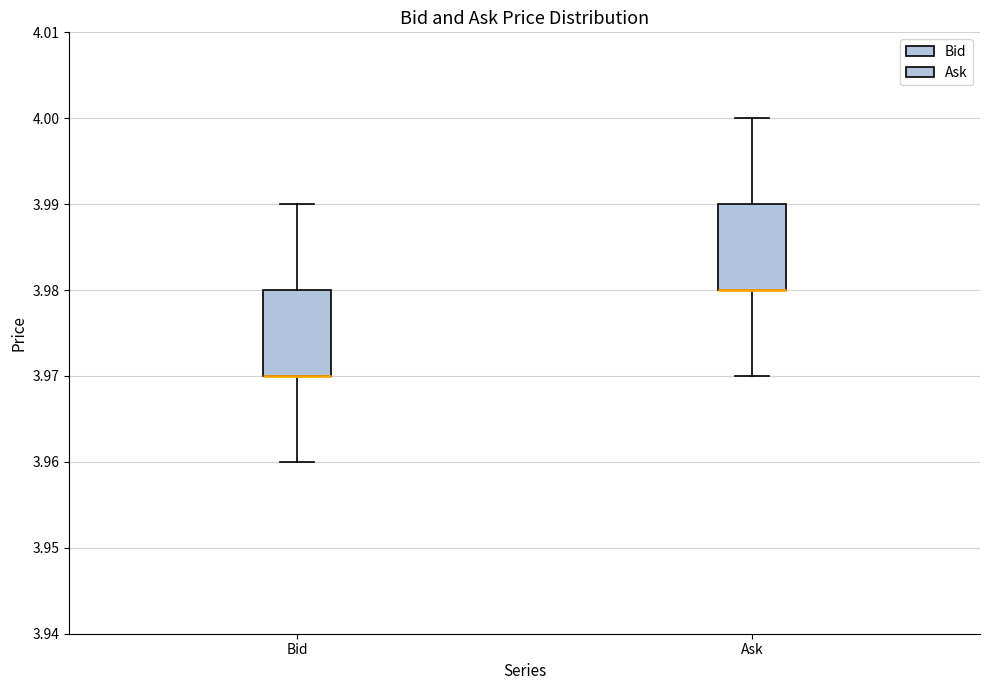

Where does the lower whisker of the box for Ask end on the y-axis? The values are not printed on the chart, so give them approximately, as read against the axis.

3.97